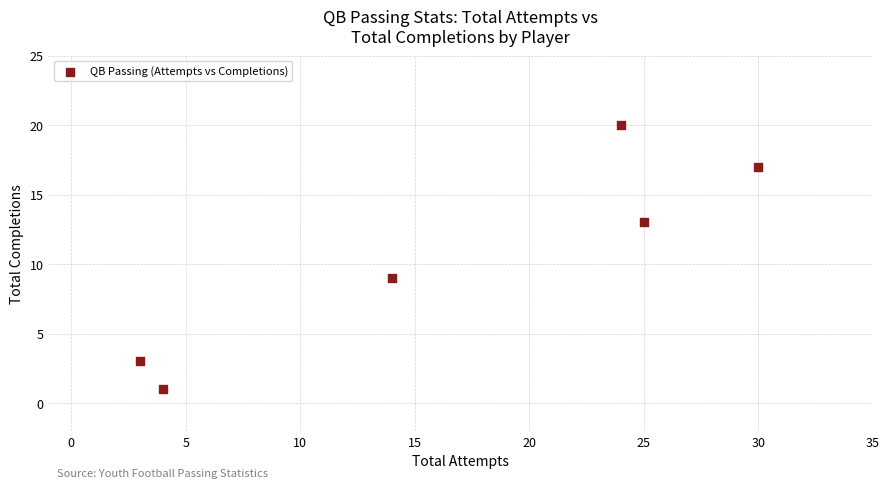

What is the range of Y values (max minus min)?

19